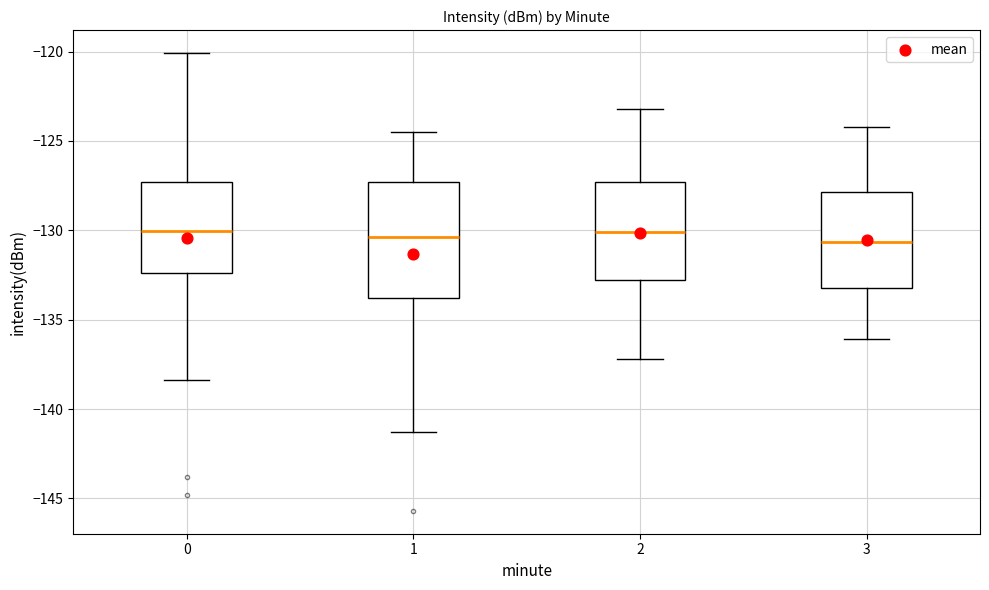

Comparing the boxes themselves (not the whiskers), which one is the tallest?

1